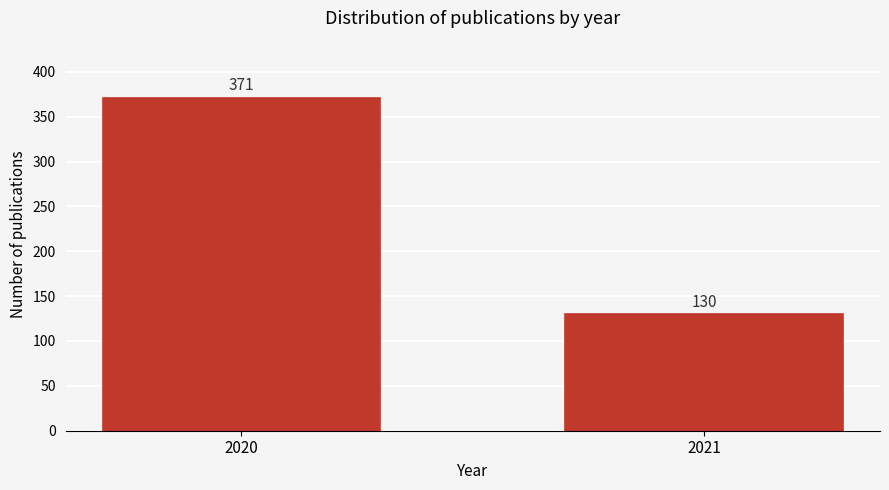

Reading left to right, list all the values displayed in this chart.

2020=371	2021=130